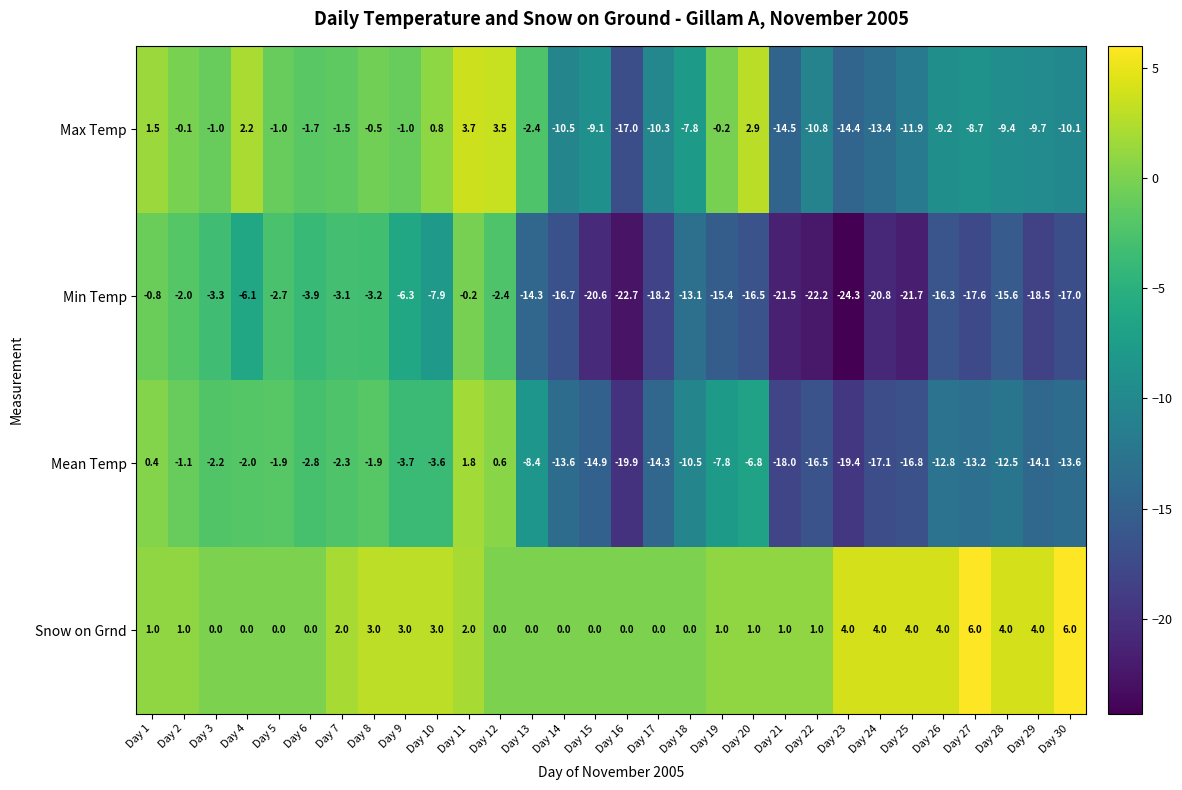

What is the minimum value shown in the chart?

-24.3